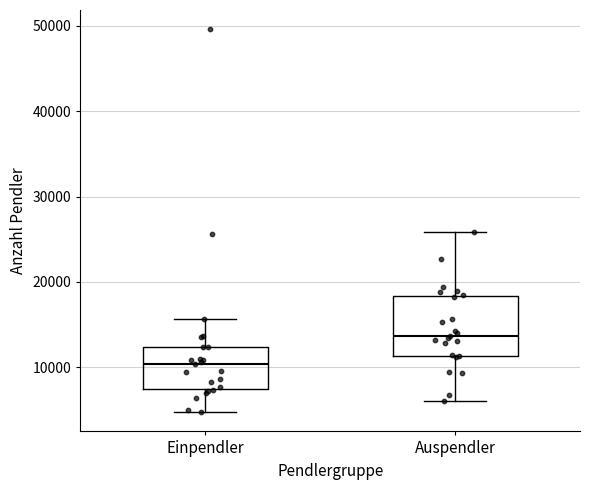

Reading left to right, transcribe this box plot: for each box, give where its median line is, the range the box spans, and where its two whiskers end, as read against the y-axis. The values are not printed on the chart, so give them approximately, as read against the axis.

Einpendler: median 10000, box 8000 to 12000, whiskers 5000 to 16000
Auspendler: median 14000, box 11000 to 18000, whiskers 6000 to 26000